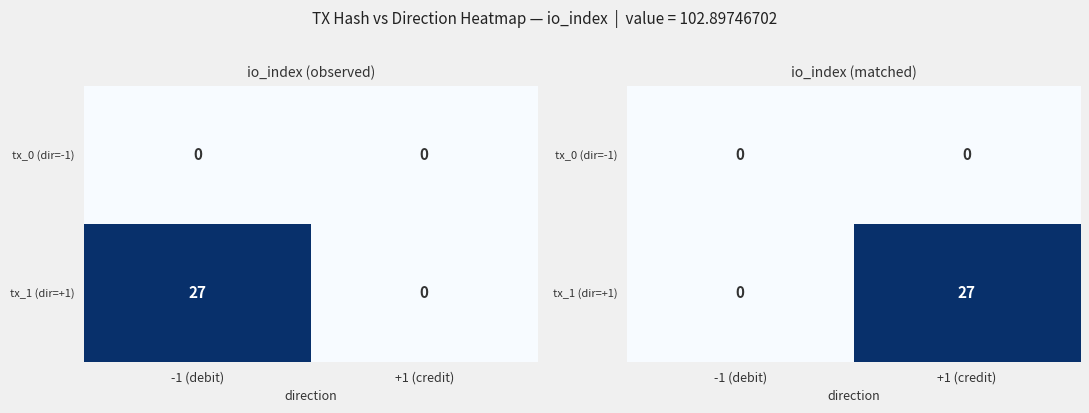

What is the difference between the tx_1 (dir=+1) values at -1 (debit) and +1 (credit)?

27